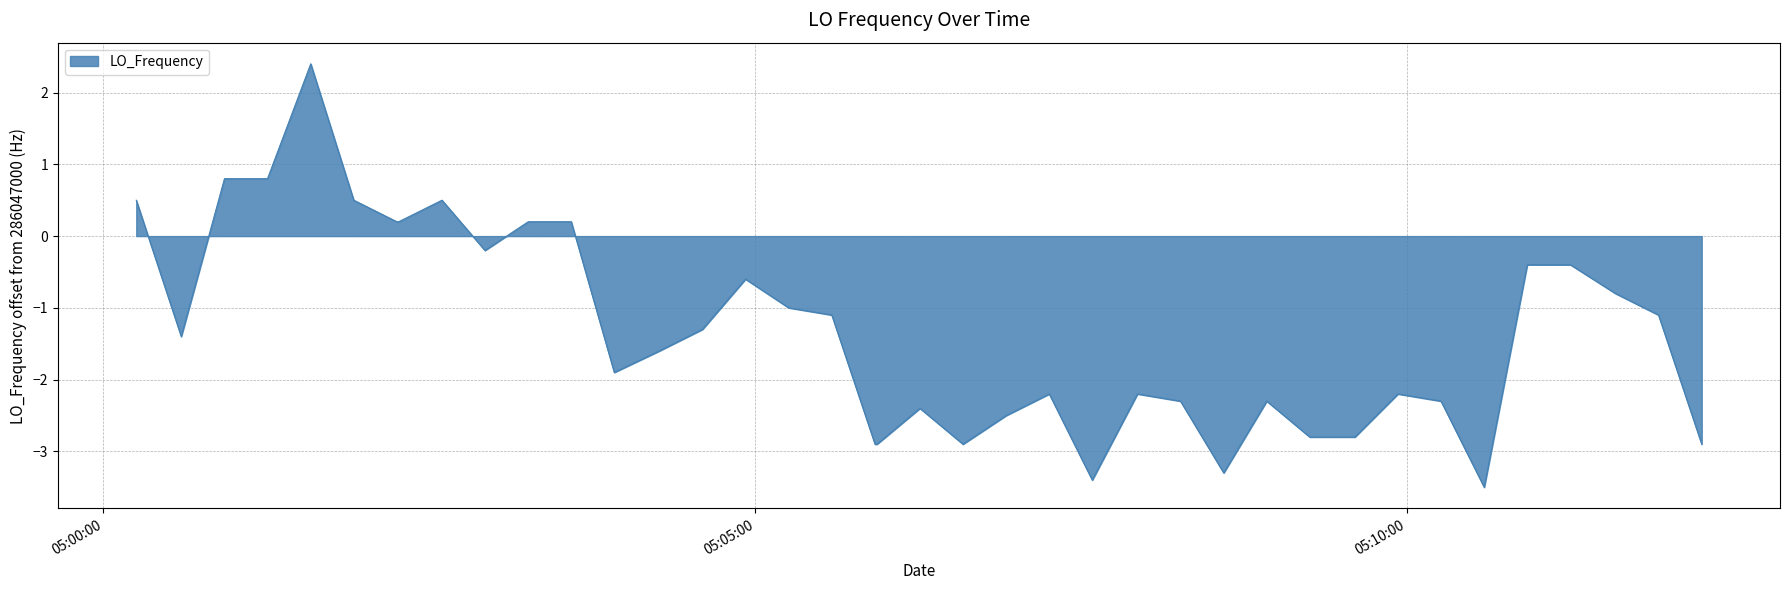

How many positive values are there?

10